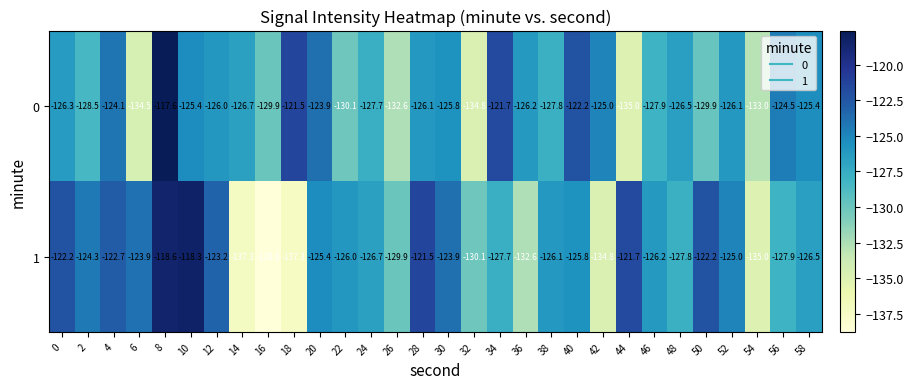

What is the total value across all series at 56?

-252.4